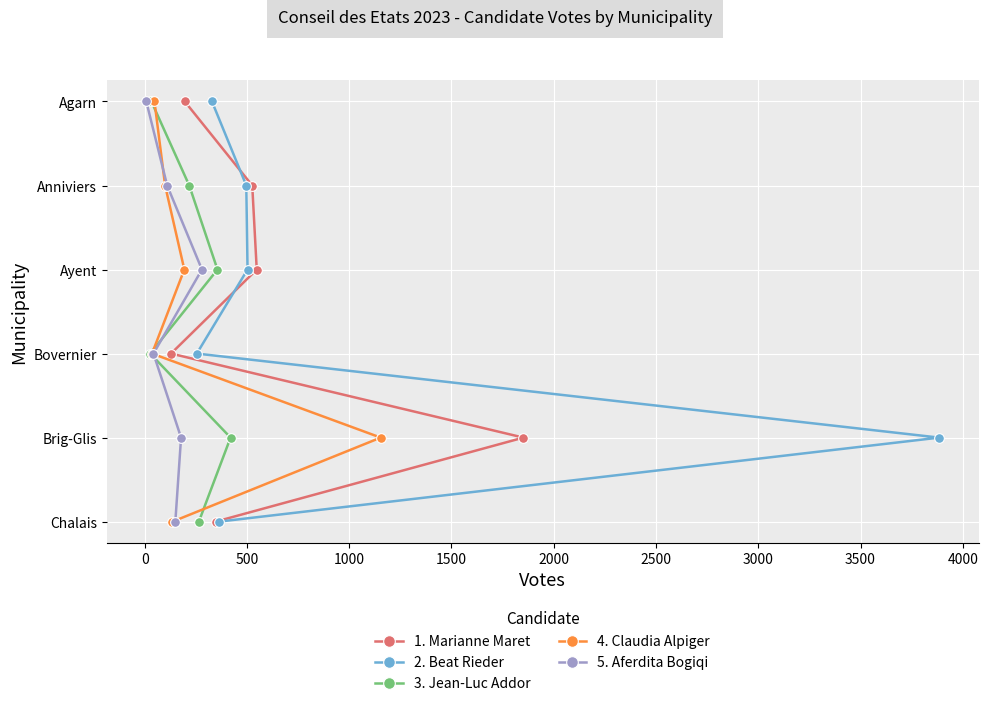

What are all the series names shown in the legend?

1. Marianne Maret, 2. Beat Rieder, 3. Jean-Luc Addor, 4. Claudia Alpiger, 5. Aferdita Bogiqi